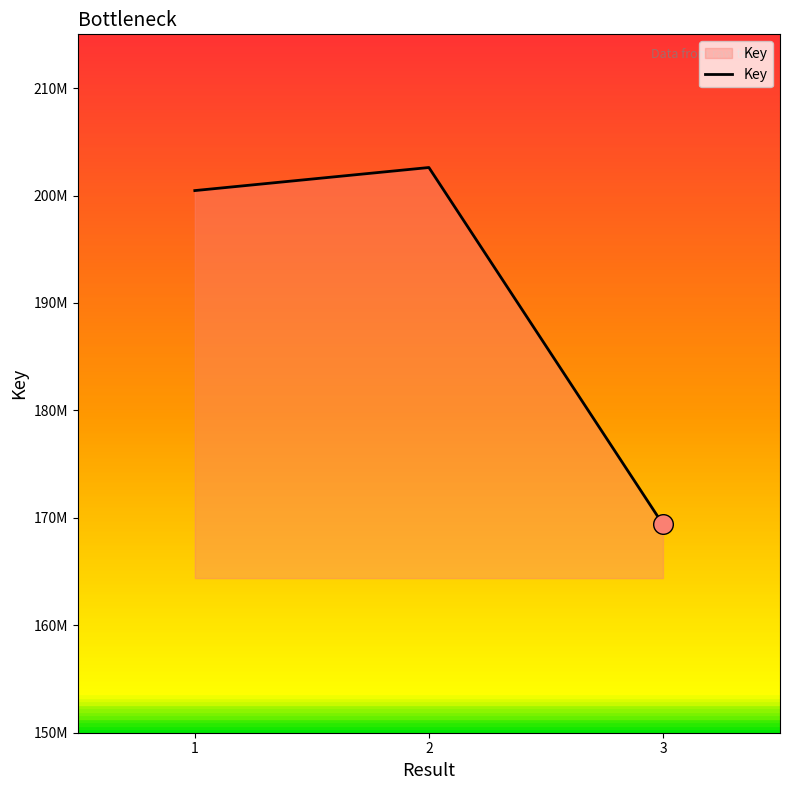

What is the change in value from 1 to 2?

+2147117